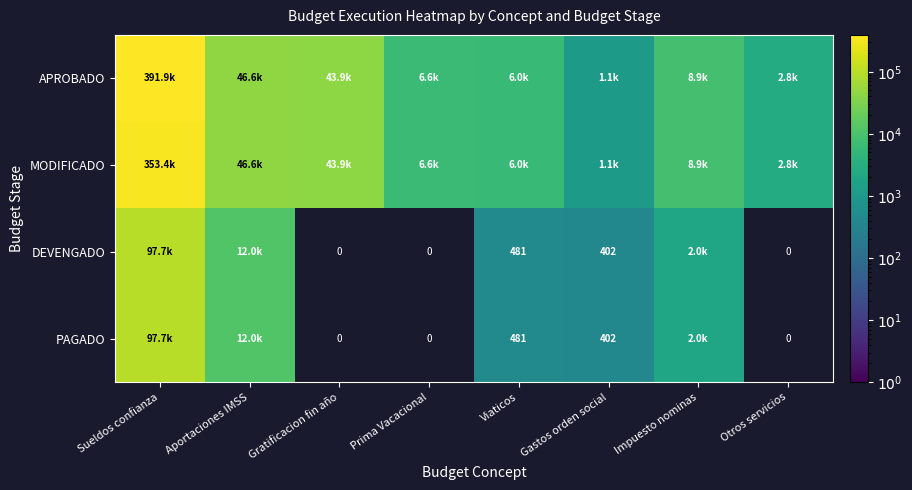

Rank the series at Sueldos confianza from lowest to highest value.

DEVENGADO, PAGADO, MODIFICADO, APROBADO